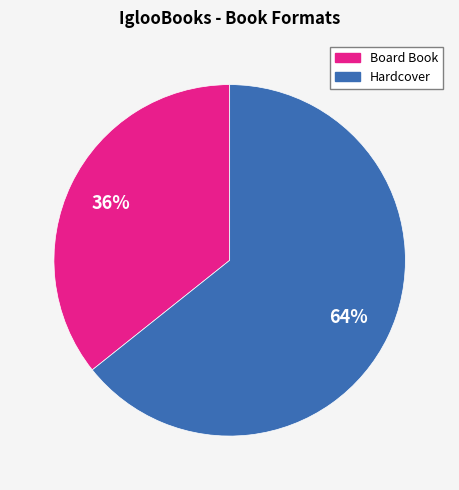

Which category has the biggest portion of the pie?

Hardcover